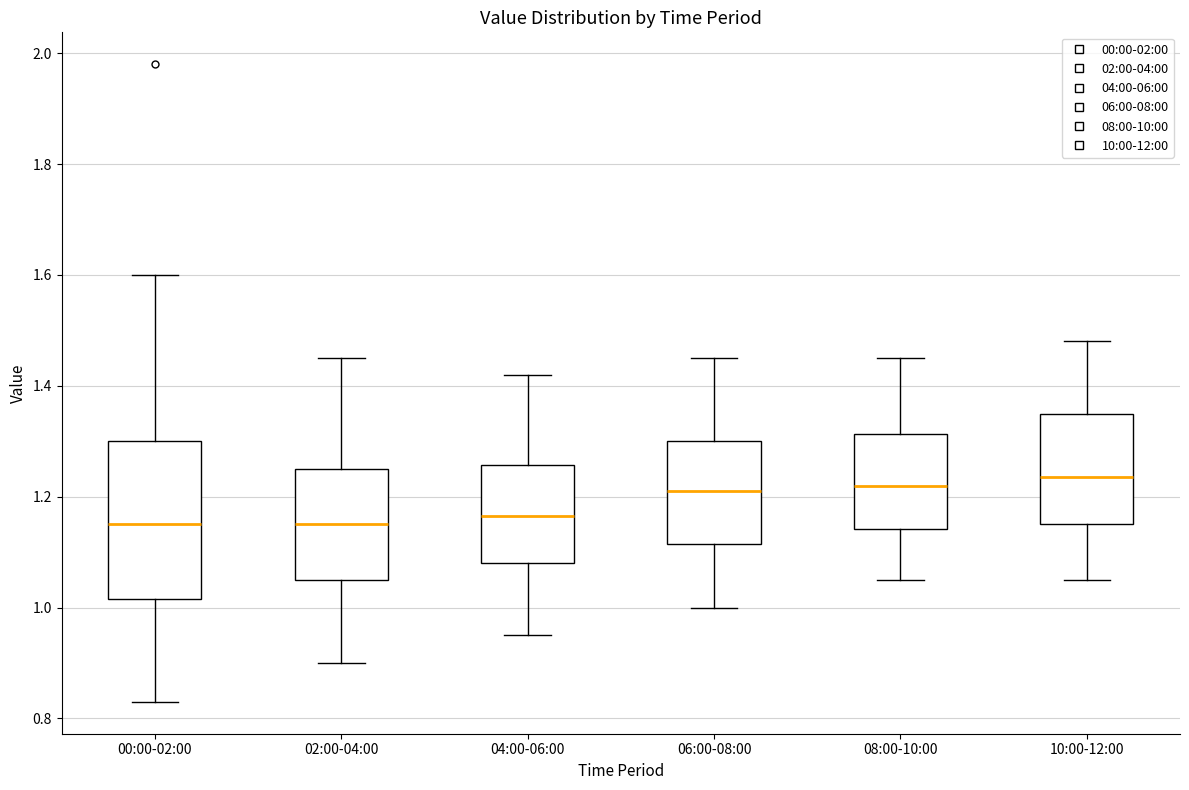

Reading left to right, transcribe this box plot: for each box, give where its median line is, the range the box spans, and where its two whiskers end, as read against the y-axis. The values are not printed on the chart, so give them approximately, as read against the axis.

00:00-02:00: median 1.16, box 1.02 to 1.30, whiskers 0.84 to 1.60
02:00-04:00: median 1.16, box 1.06 to 1.26, whiskers 0.90 to 1.46
04:00-06:00: median 1.16, box 1.08 to 1.26, whiskers 0.96 to 1.42
06:00-08:00: median 1.22, box 1.12 to 1.30, whiskers 1.00 to 1.46
08:00-10:00: median 1.22, box 1.14 to 1.32, whiskers 1.06 to 1.46
10:00-12:00: median 1.24, box 1.16 to 1.36, whiskers 1.06 to 1.48